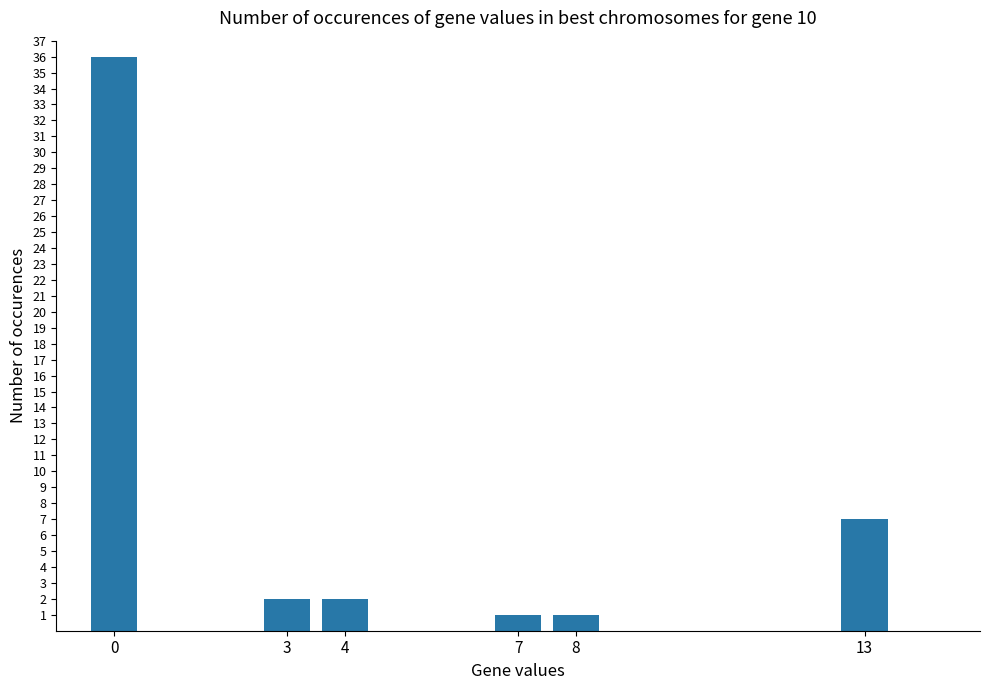

Reading left to right, transcribe all the data shown in this chart.

0=36	3=2	4=2	7=1	8=1	13=7